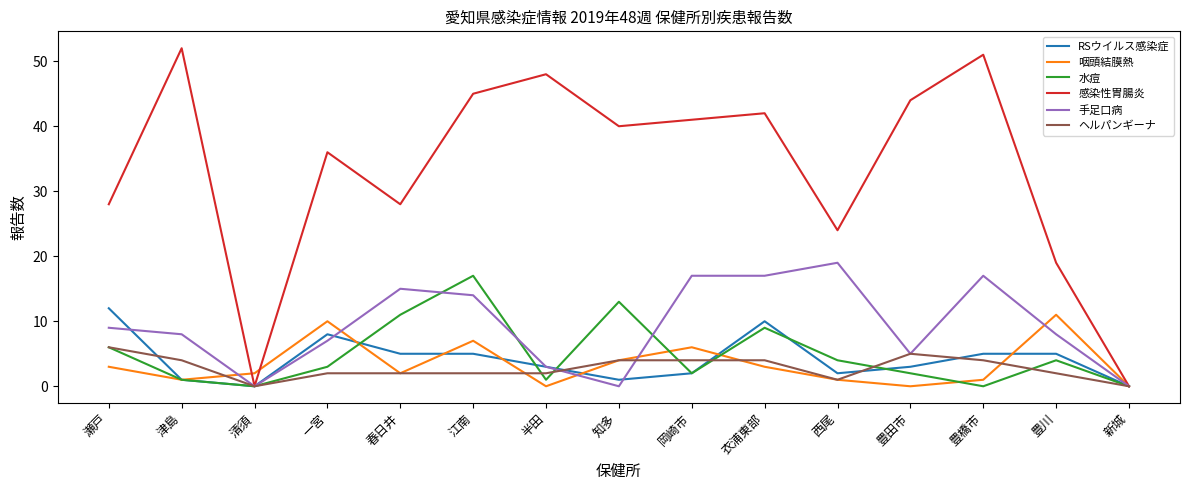

What position from the left is 津島?

2